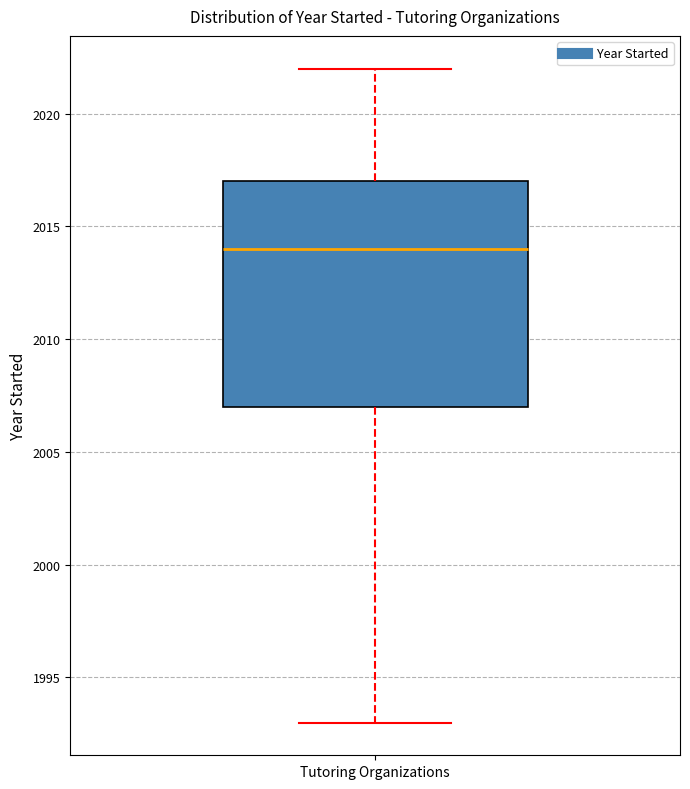

Where does the upper whisker of the box for Tutoring Organizations end on the y-axis? The values are not printed on the chart, so give them approximately, as read against the axis.

2022